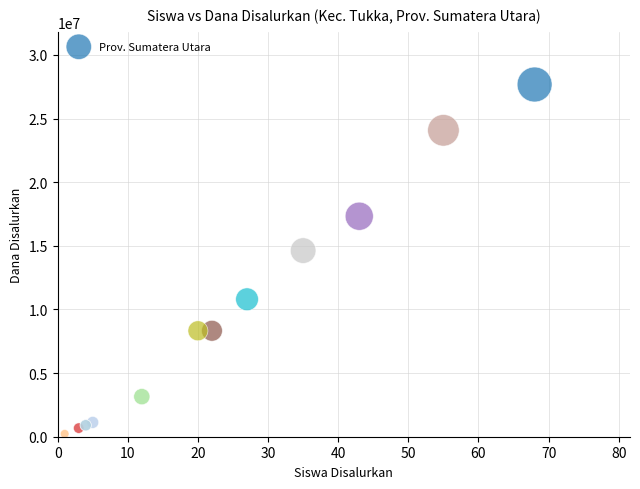

What Y value in the scatter plot is closest to 13950000?

14625000